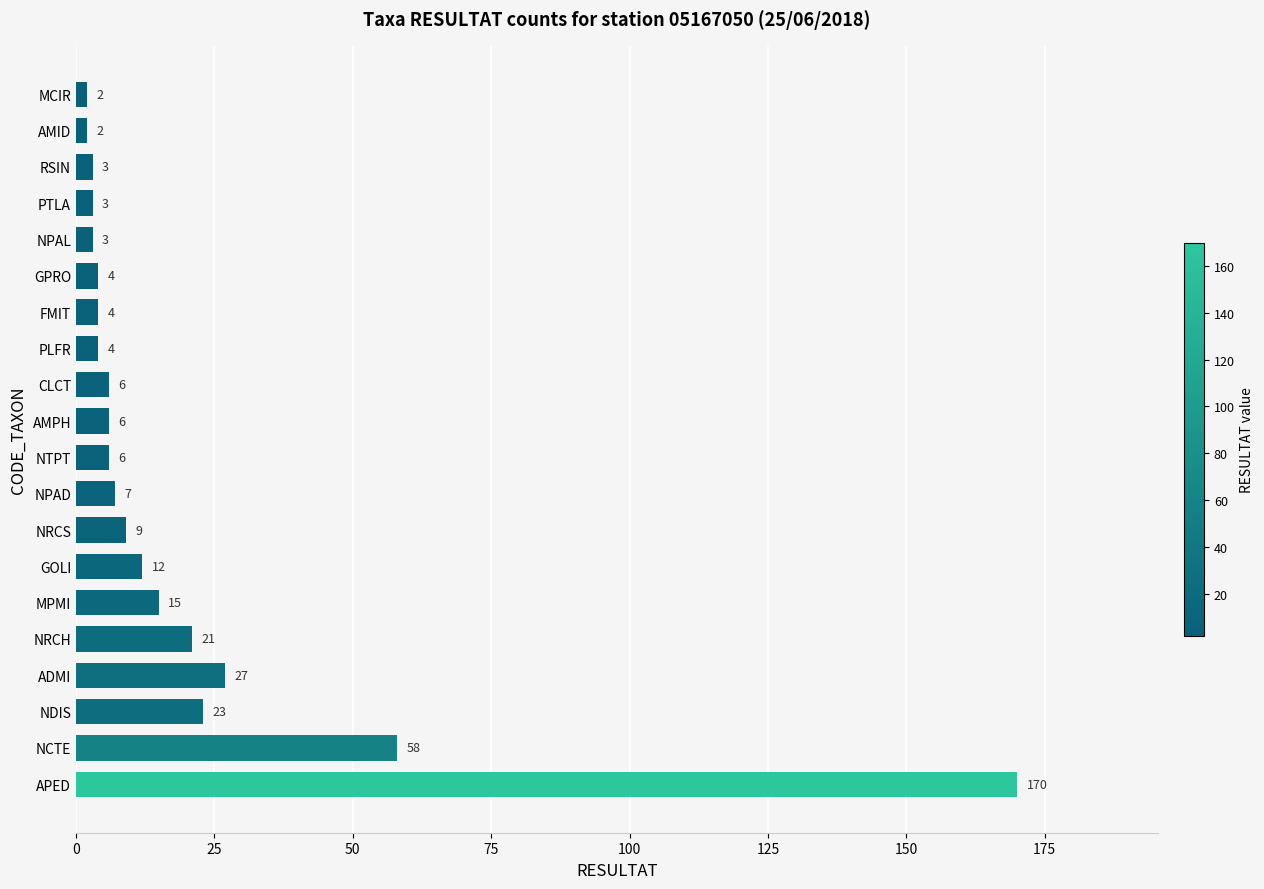

How many distinct data groups are displayed?

1